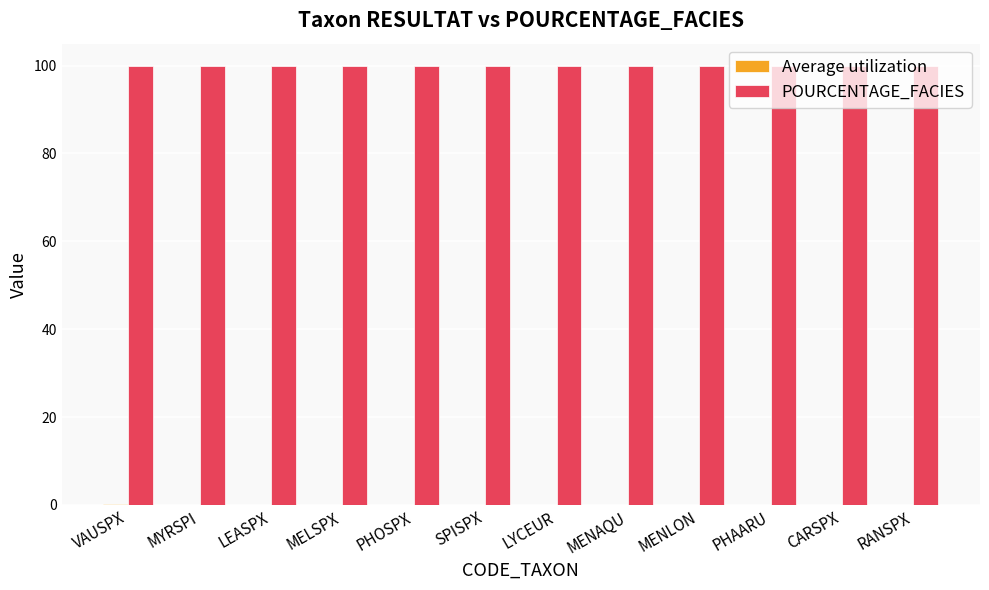

The POURCENTAGE_FACIES series shows 100.0 at LYCEUR. True or false?

True